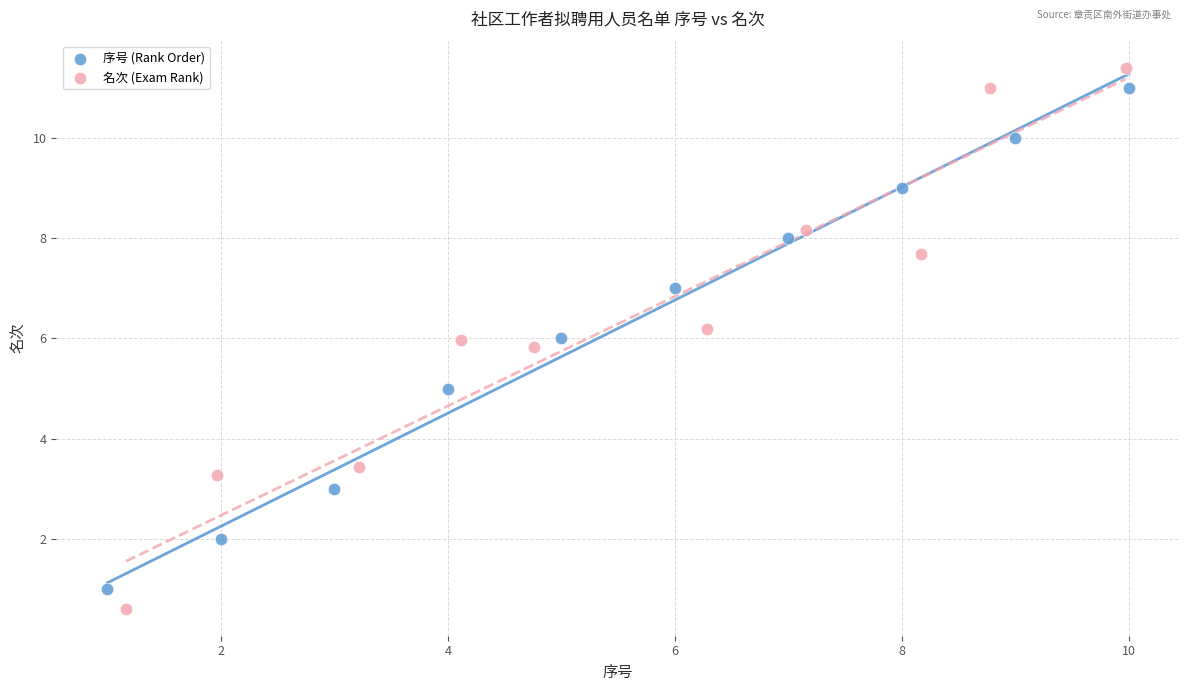

What are all the series names shown in the legend?

序号 (Rank Order), 名次 (Exam Rank)